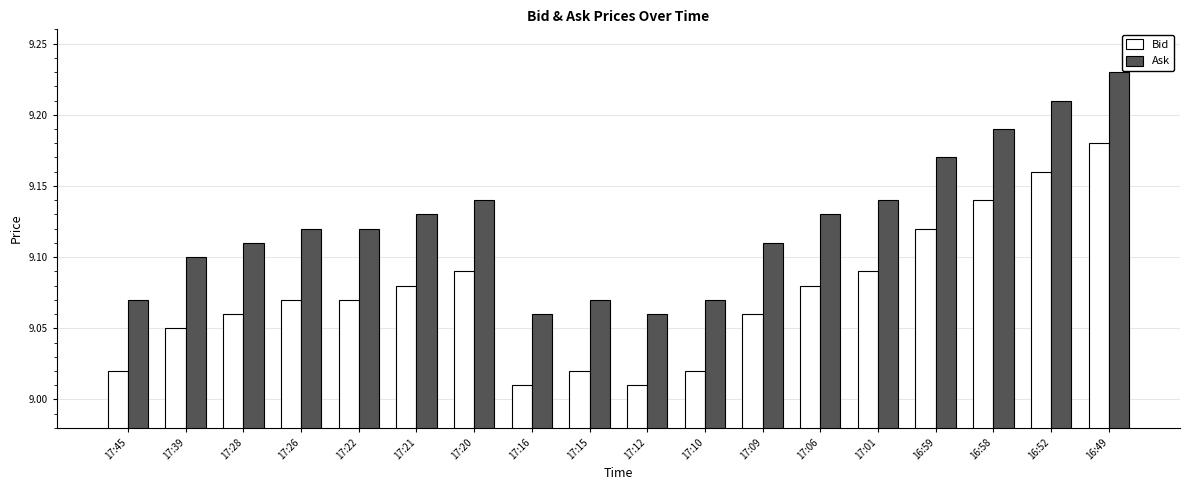

What is the sum of the Bid values at 17:22 and 17:26?

18.1